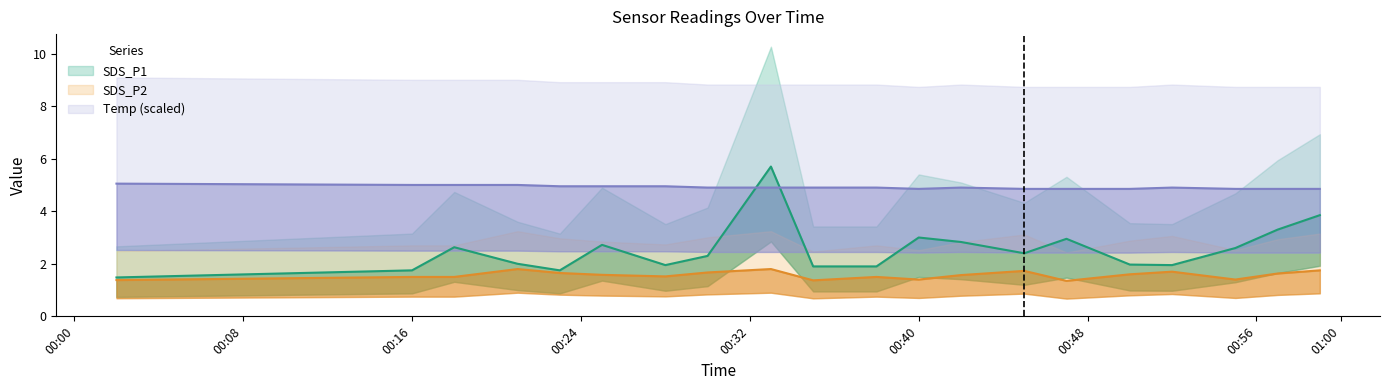

What is the difference between the maximum and minimum values in the Temp series?

0.2